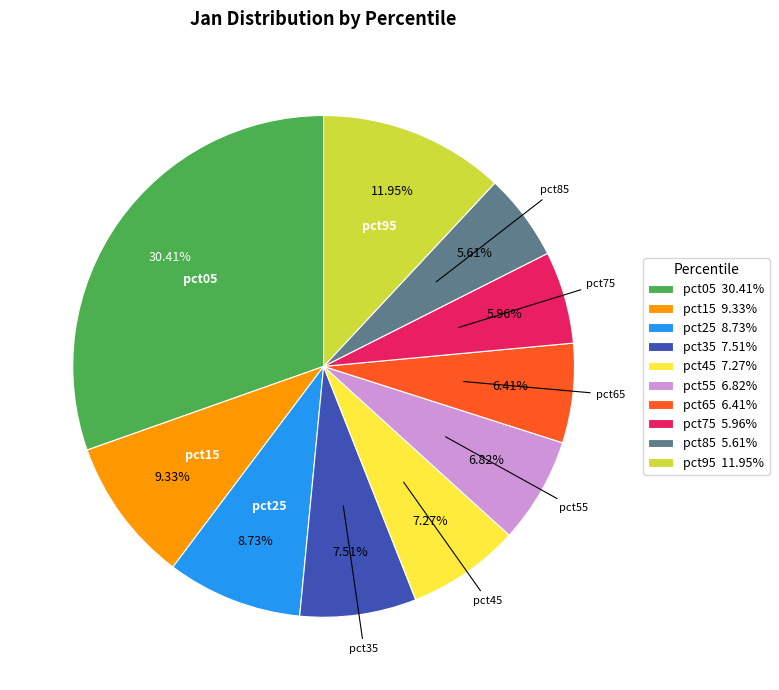

Does any single category account for the majority?

No